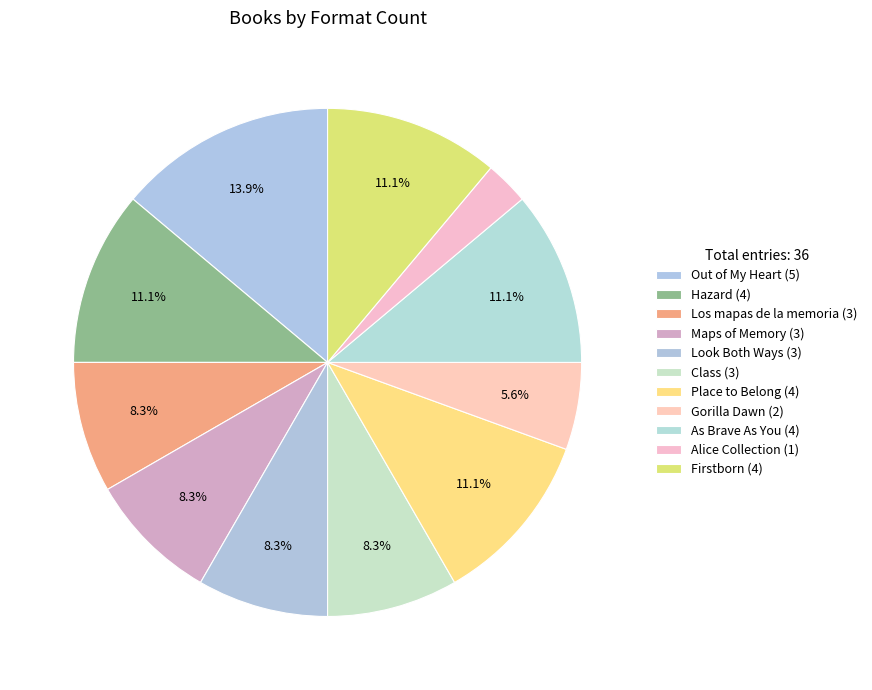

How many slices are in this pie chart?

11